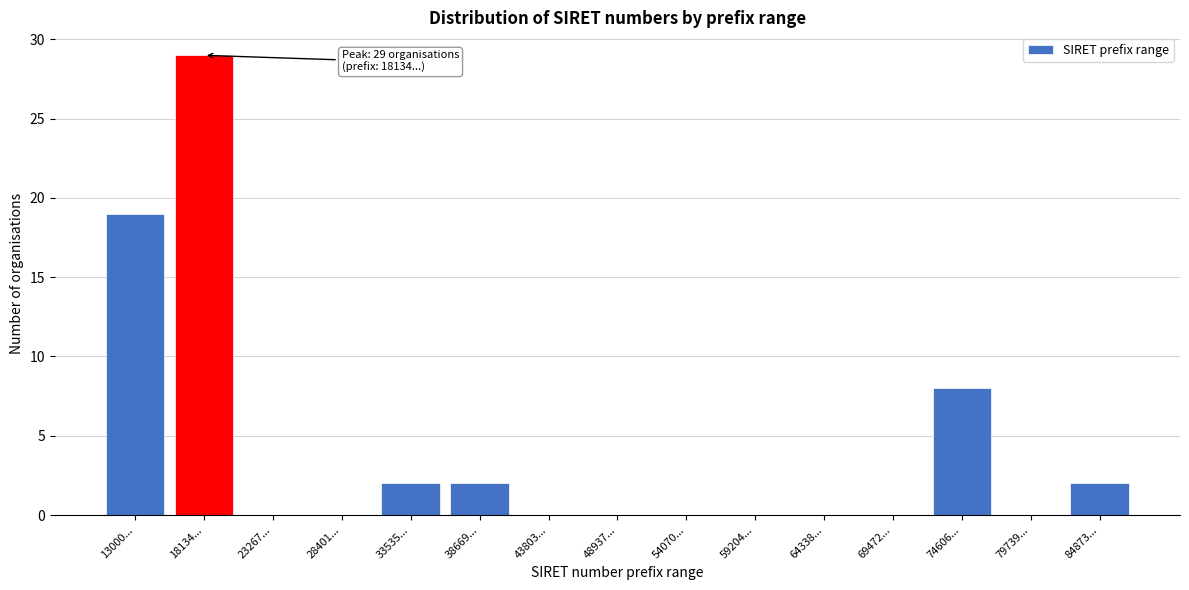

Reading left to right, extract all data points from this chart.

13000...=19	18134...=29	23267...=0	28401...=0	33535...=2	38669...=2	43803...=0	48937...=0	54070...=0	59204...=0	64338...=0	69472...=0	74606...=8	79739...=0	84873...=2